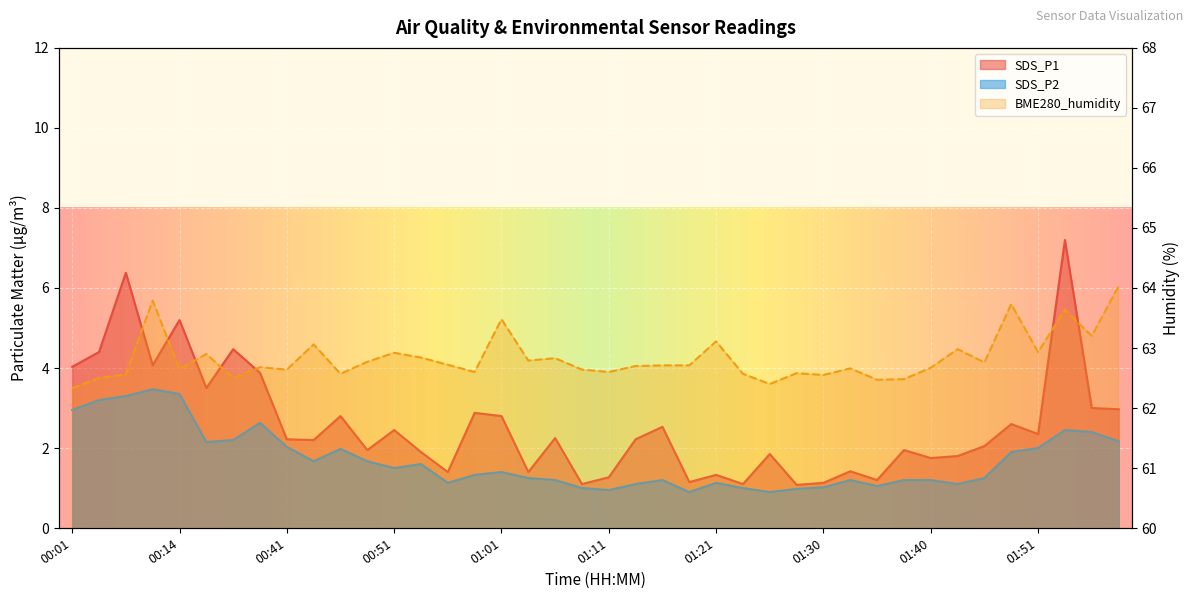

Which category has the lowest value across all series?

01:18